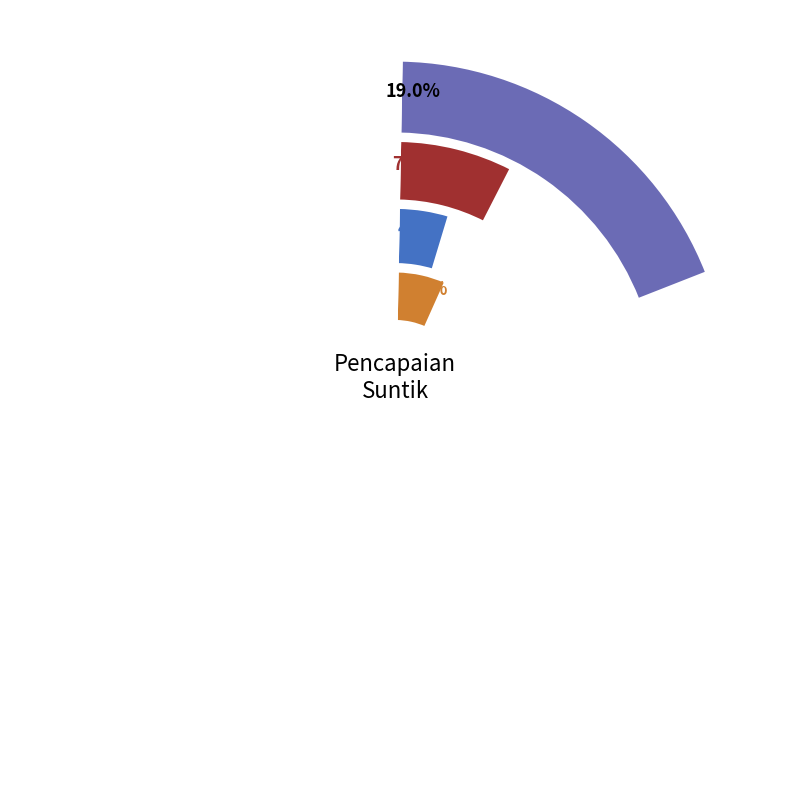

What percentage do Demak and Mranggen together represent?

34.7%